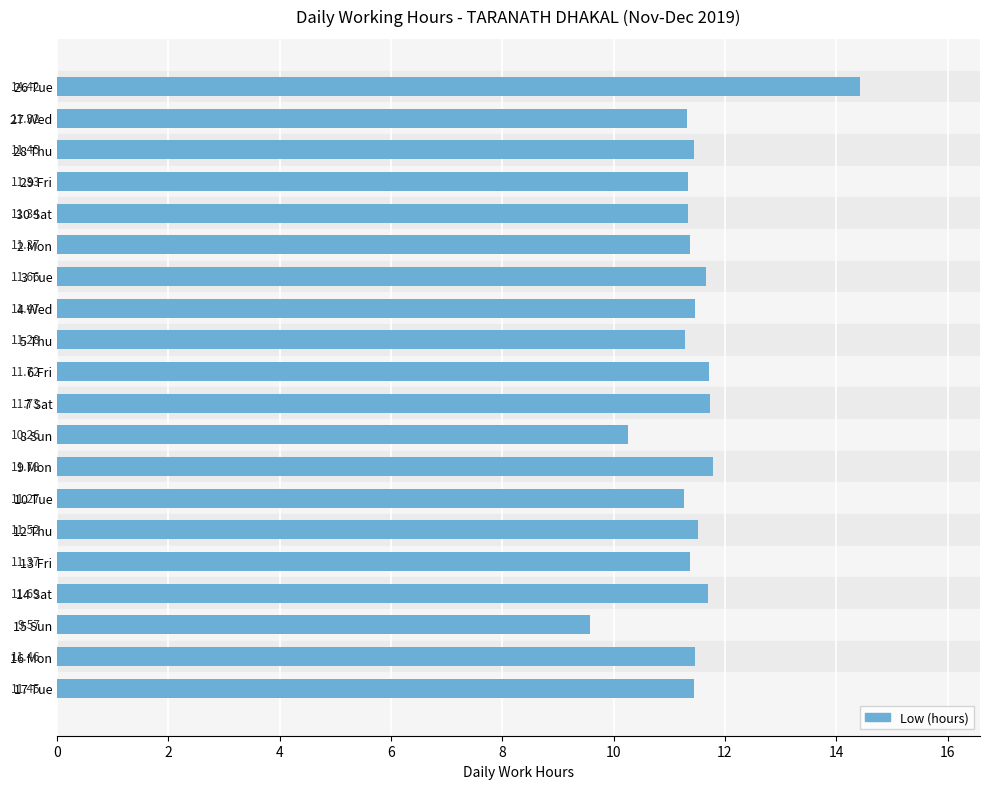

What is the average value?

11.5